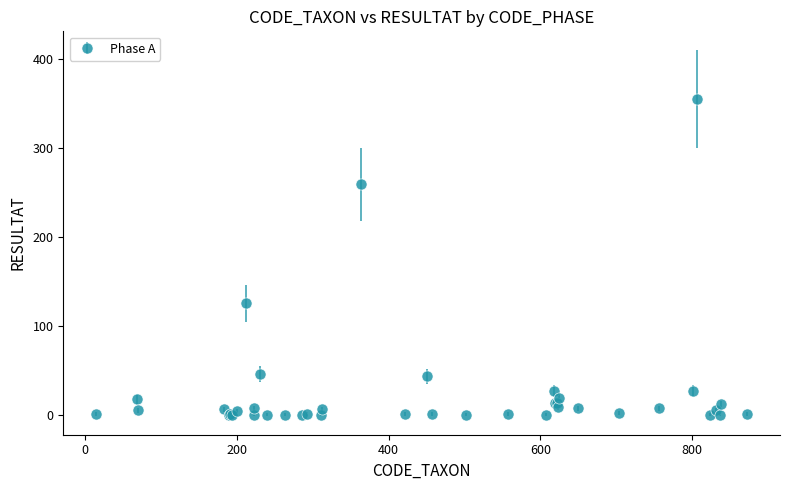

What is the difference between the second highest and second lowest values?

259